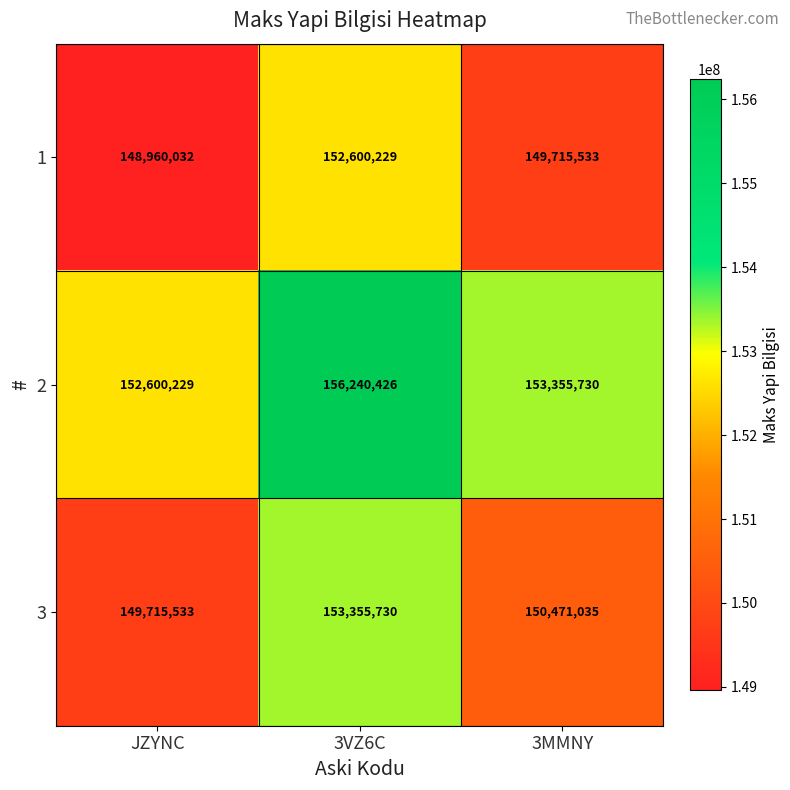

The 3 series shows 85471815 at 3VZ6C. True or false?

False